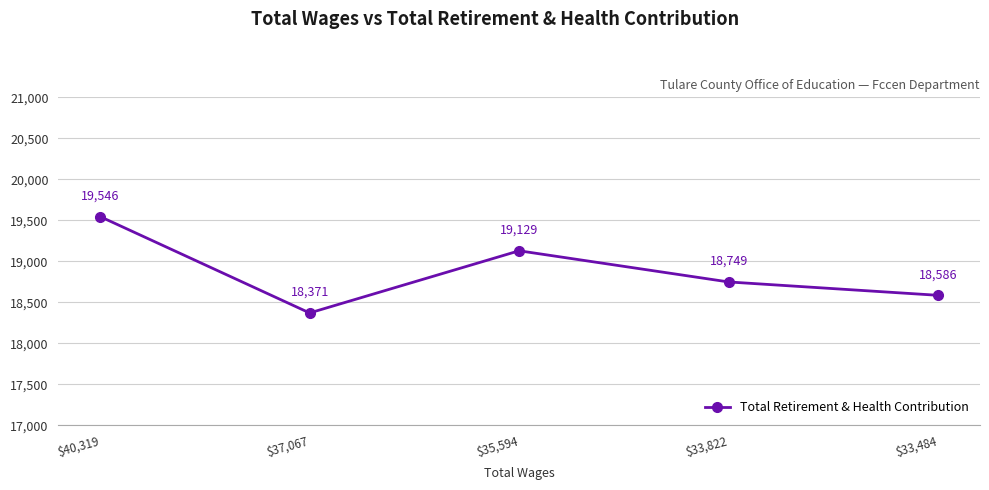

What is the label of the 3rd point from the right?

$35,594